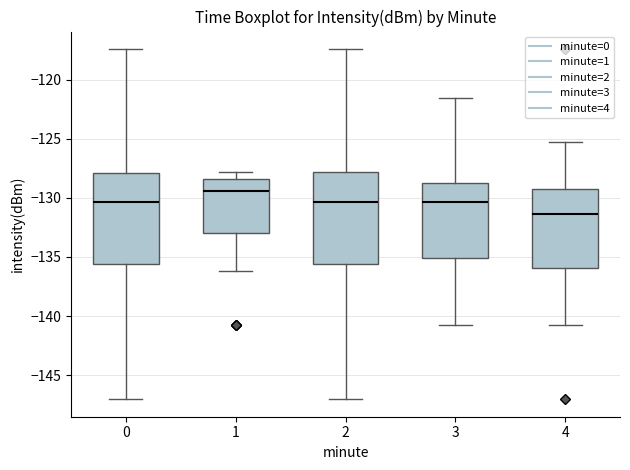

Reading left to right, read every box against the y-axis: the position of its median line, the range the box covers, and the ends of its whiskers. The values are not printed on the chart, so give them approximately, as read against the axis.

0: median -130.5, box -135.5 to -128.0, whiskers -147.0 to -117.5
1: median -129.5, box -133.0 to -128.5, whiskers -136.0 to -128.0
2: median -130.5, box -135.5 to -128.0, whiskers -147.0 to -117.5
3: median -130.5, box -135.0 to -129.0, whiskers -140.5 to -121.5
4: median -131.5, box -136.0 to -129.0, whiskers -140.5 to -125.5